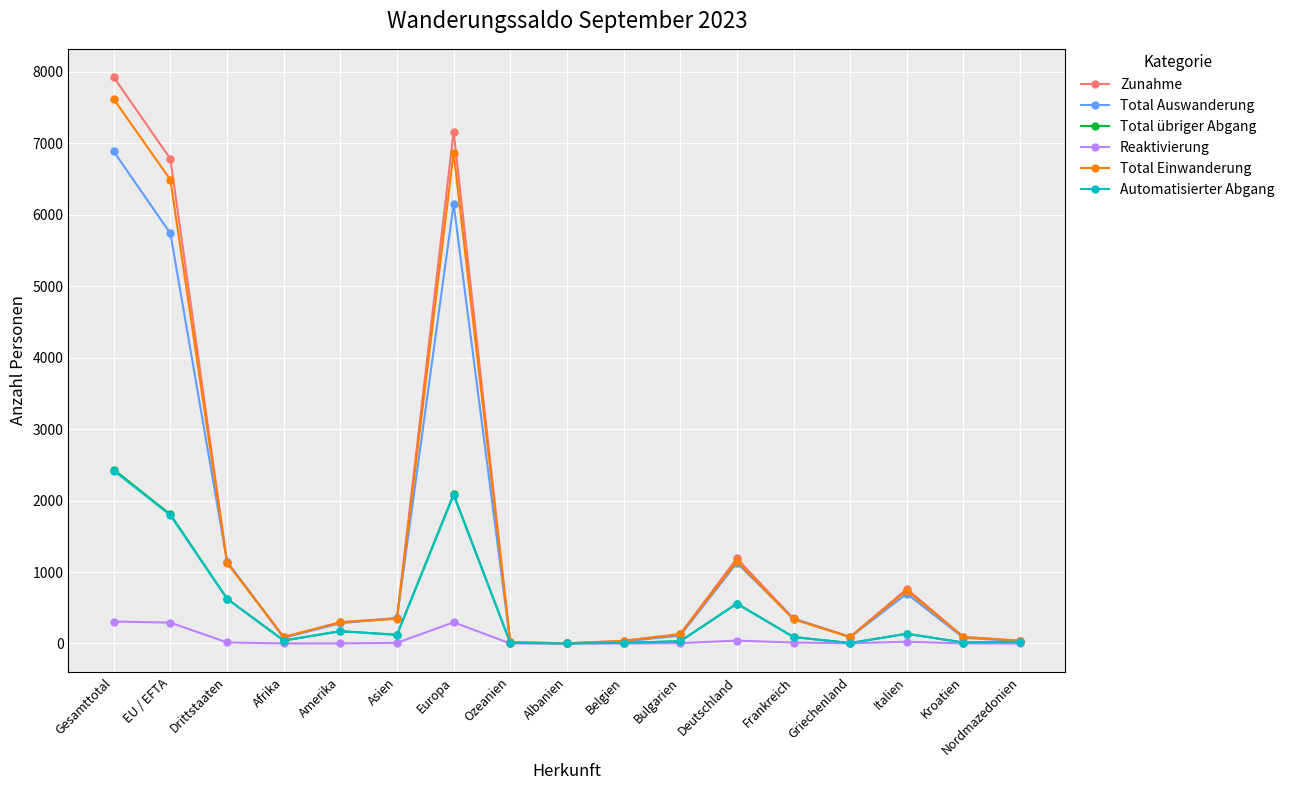

The Total Einwanderung series shows 9099 at EU / EFTA. True or false?

False